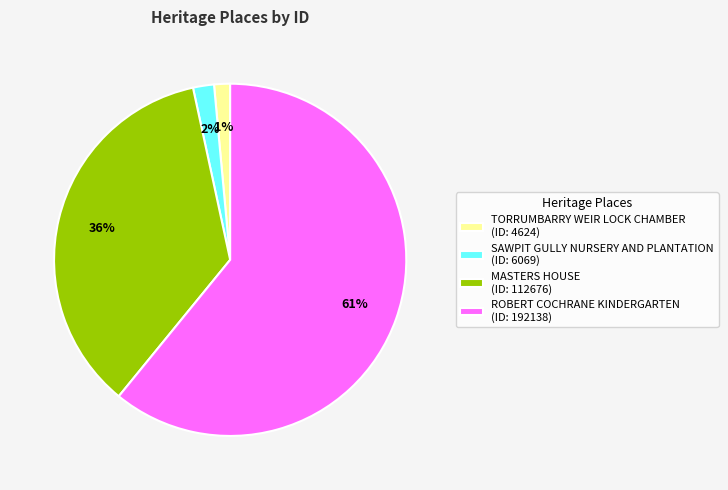

To the nearest percent, what is the average slice percentage?

25%